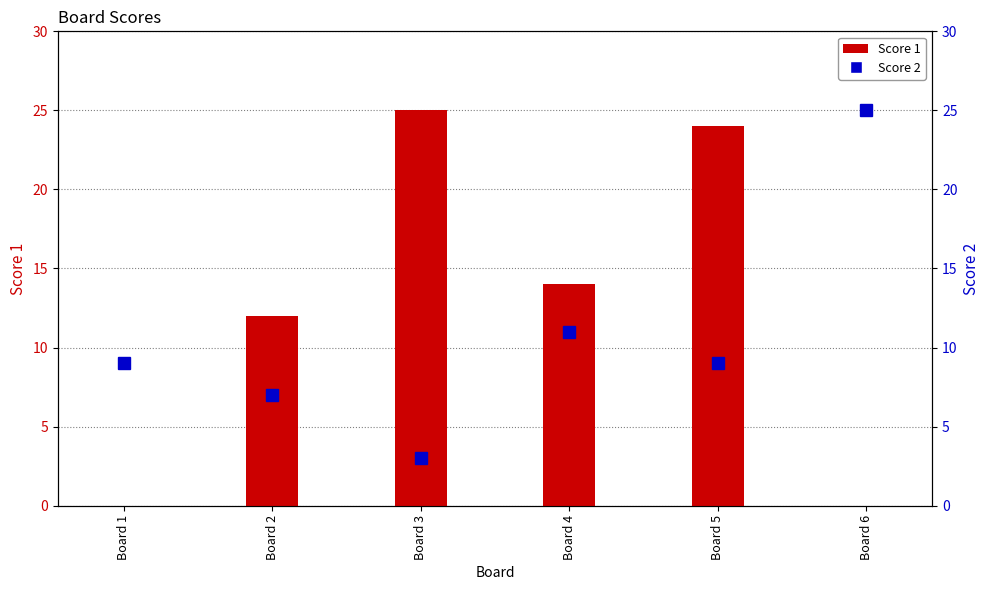

How many groups of bars are there?

6